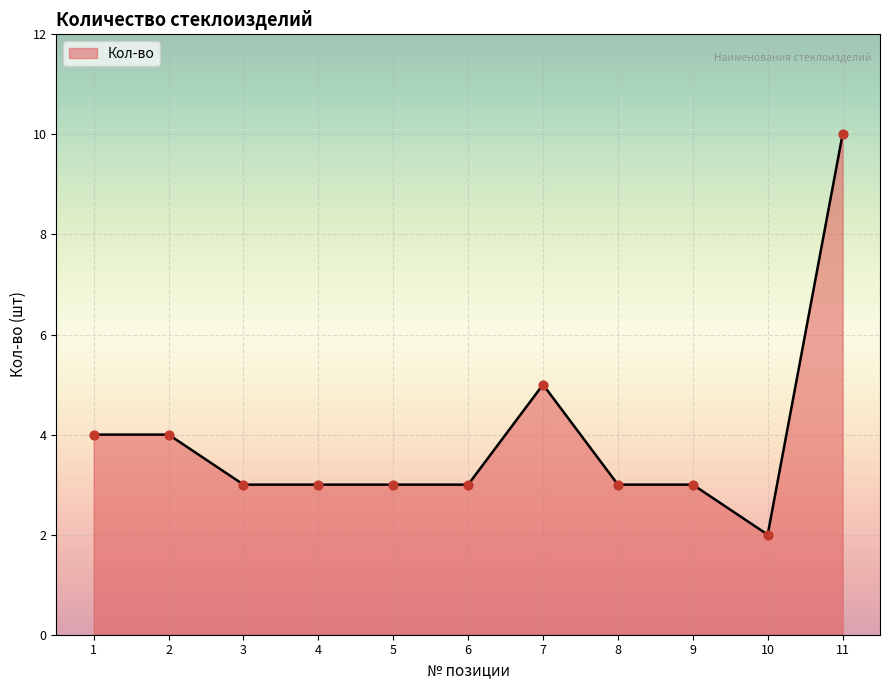

What is the change in value from 2 to 10?

-2